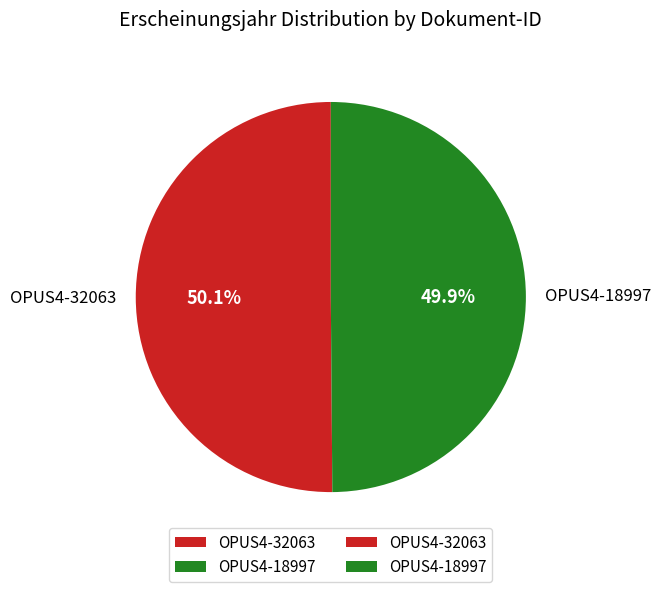

Combined, do OPUS4-18997 and OPUS4-32063 account for over 50%?

Yes